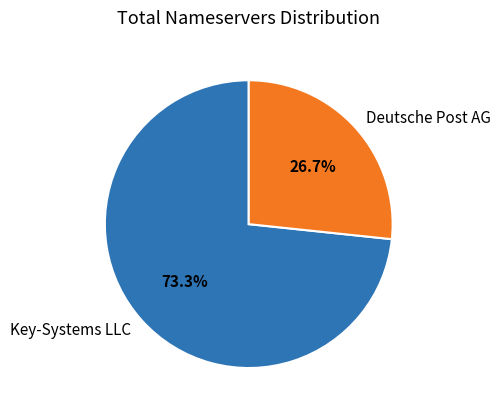

Which slice is the smallest?

Deutsche Post AG